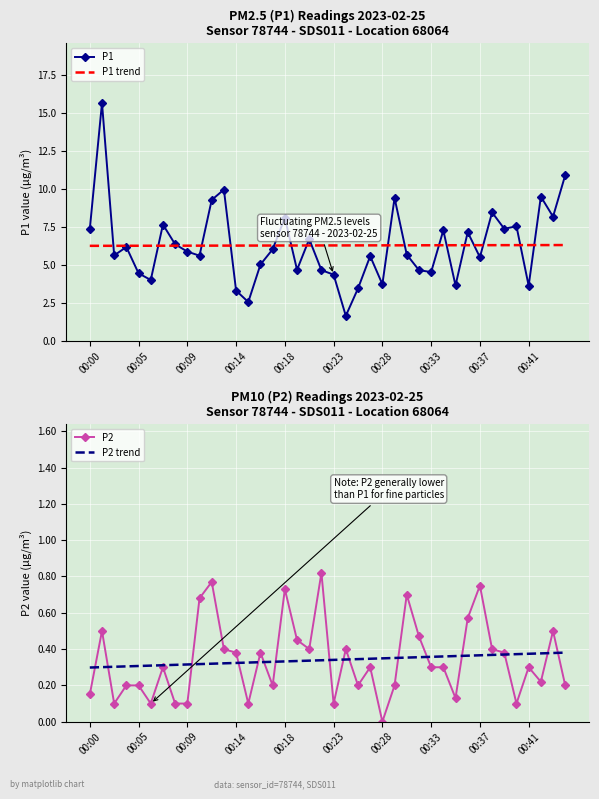

What is the difference between the second highest and minimum values in the P2 series?

0.8